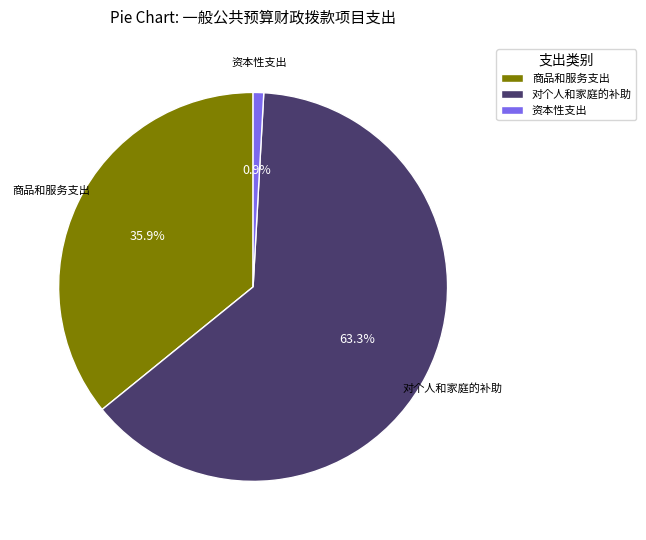

To the nearest percent, what is the average slice percentage?

33%